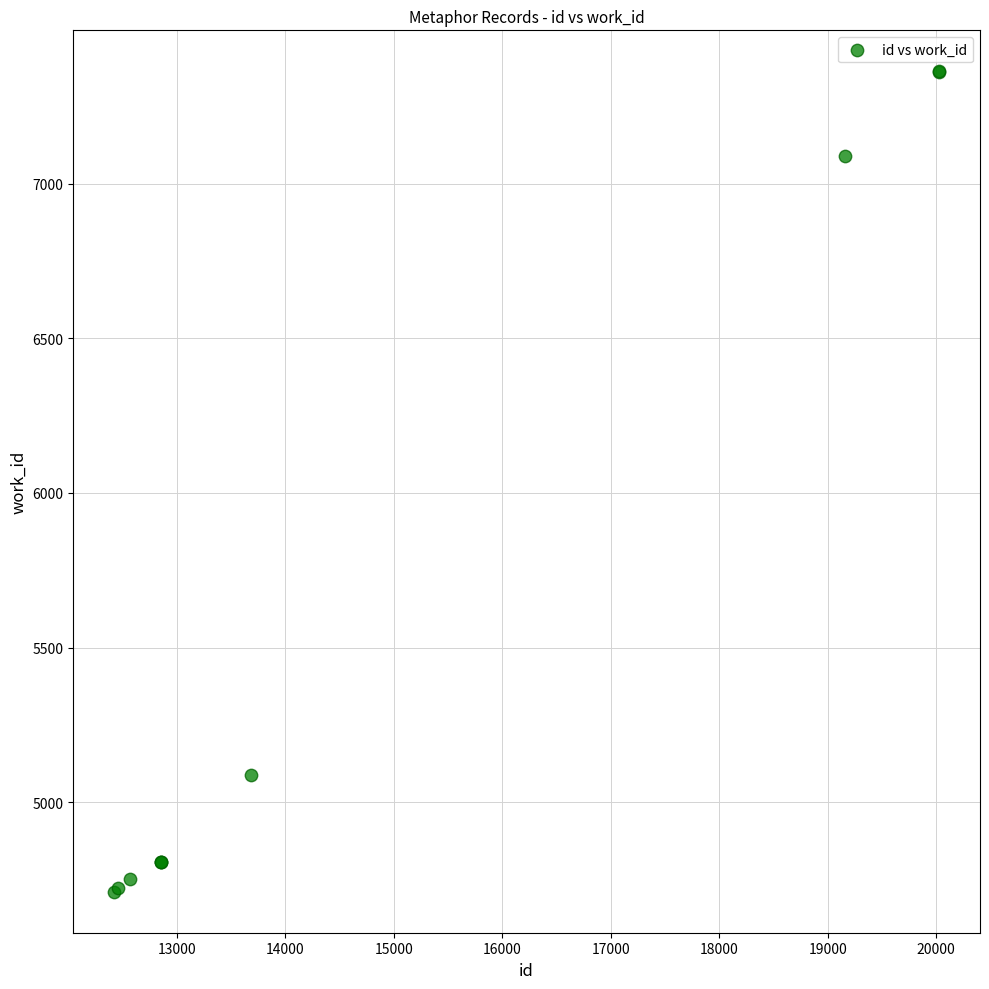

What Y value in the scatter plot is closest to 6037?

5086